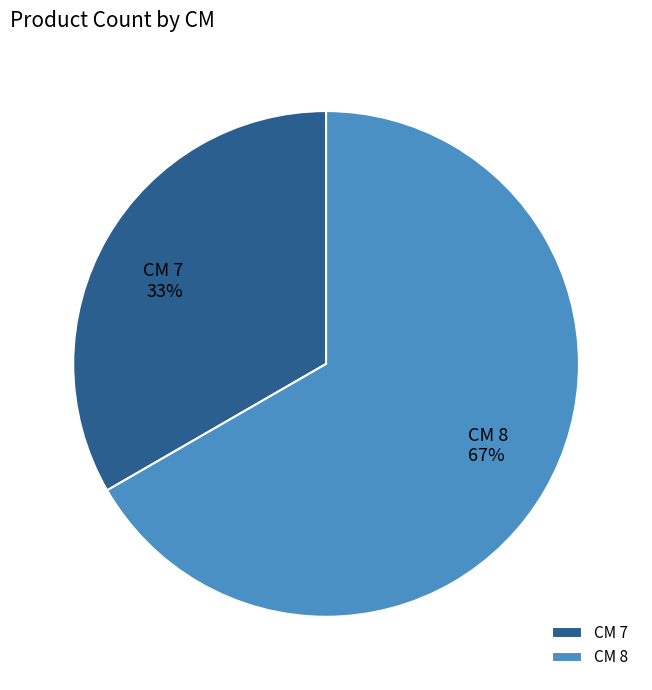

To the nearest percent, what is the average slice percentage?

50%